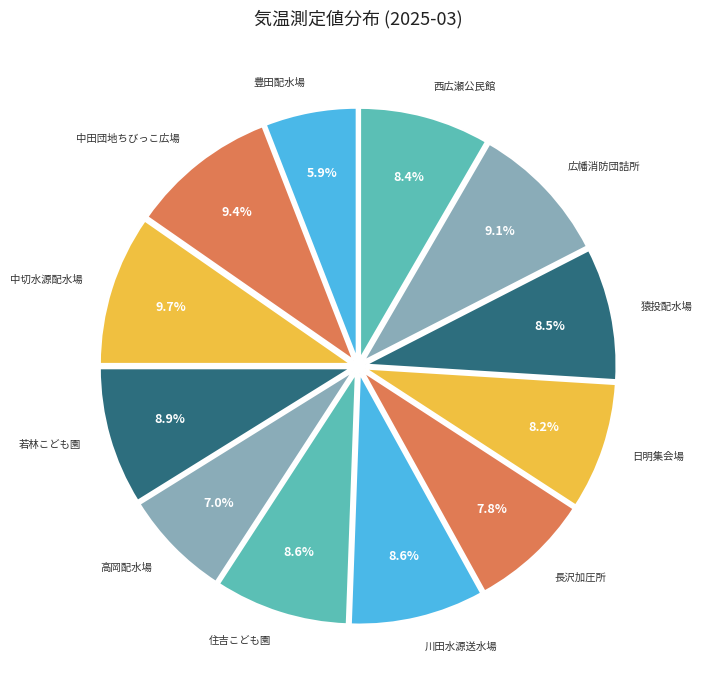

Count the number of slices in the pie.

12